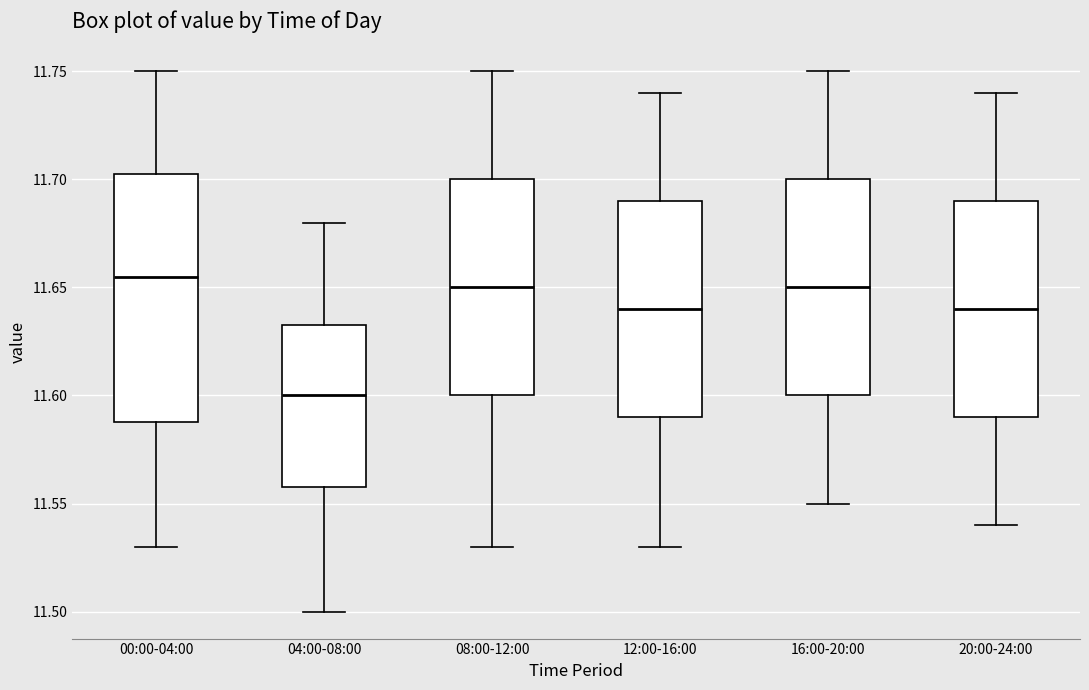

Which box has the highest median line?

00:00-04:00